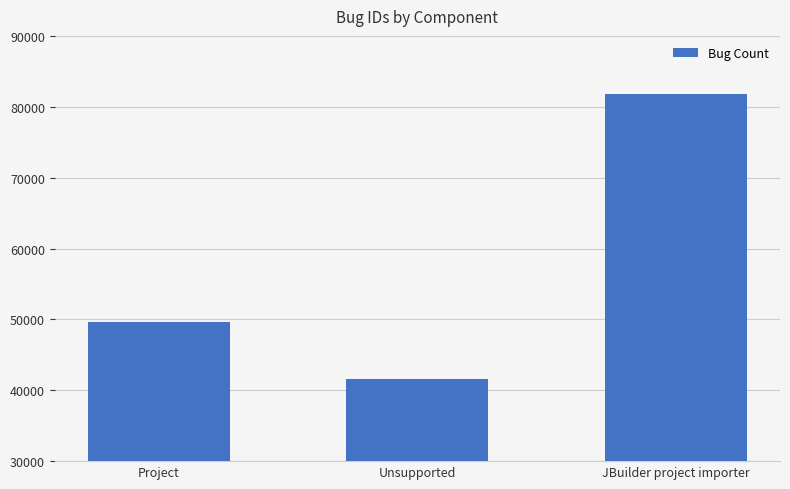

What is the ratio of the value at JBuilder project importer to the value at Project?

1.6